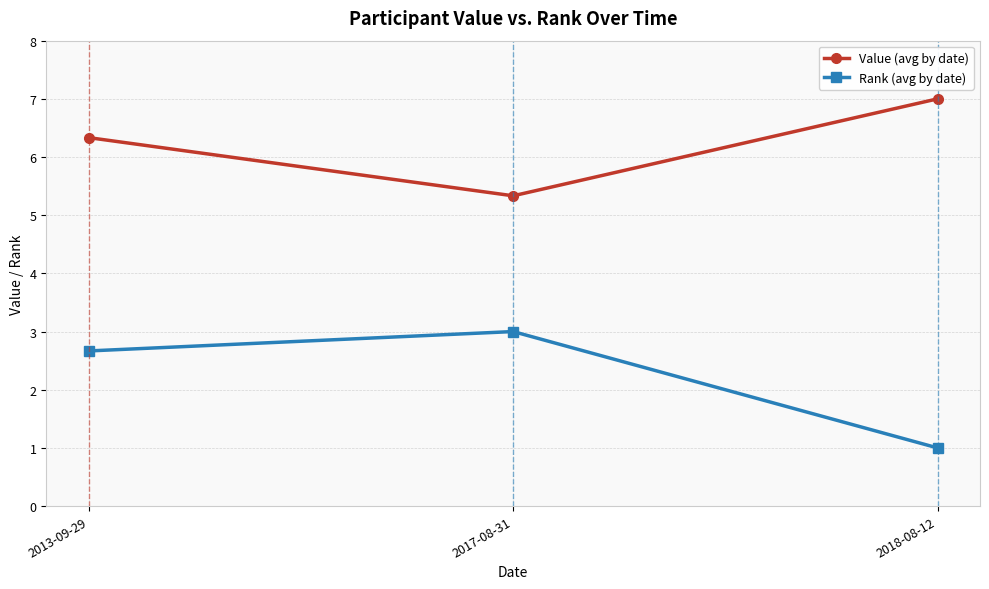

Is the value of Rank (avg by date) at 2018-08-12 greater than the value of Value (avg by date) at 2013-09-29?

No